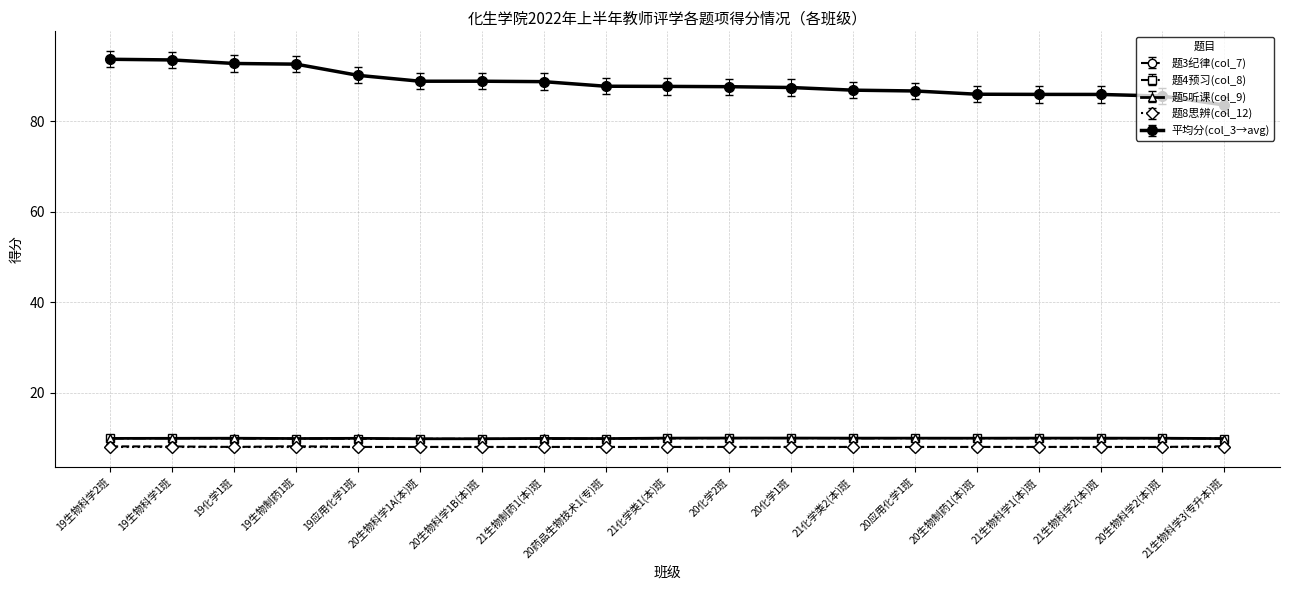

True or false: 题4预习(col_8) and 平均分(col_3→avg) cross at least once.

False